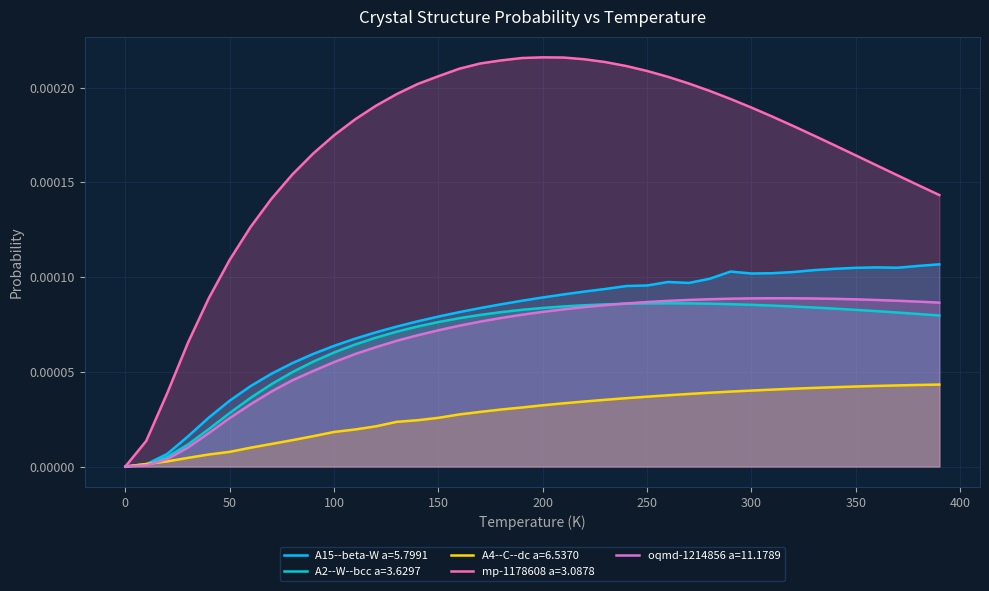

True or false: A4--C--dc a=6.5370 and mp-1178608 a=3.0878 intersect in this chart.

False